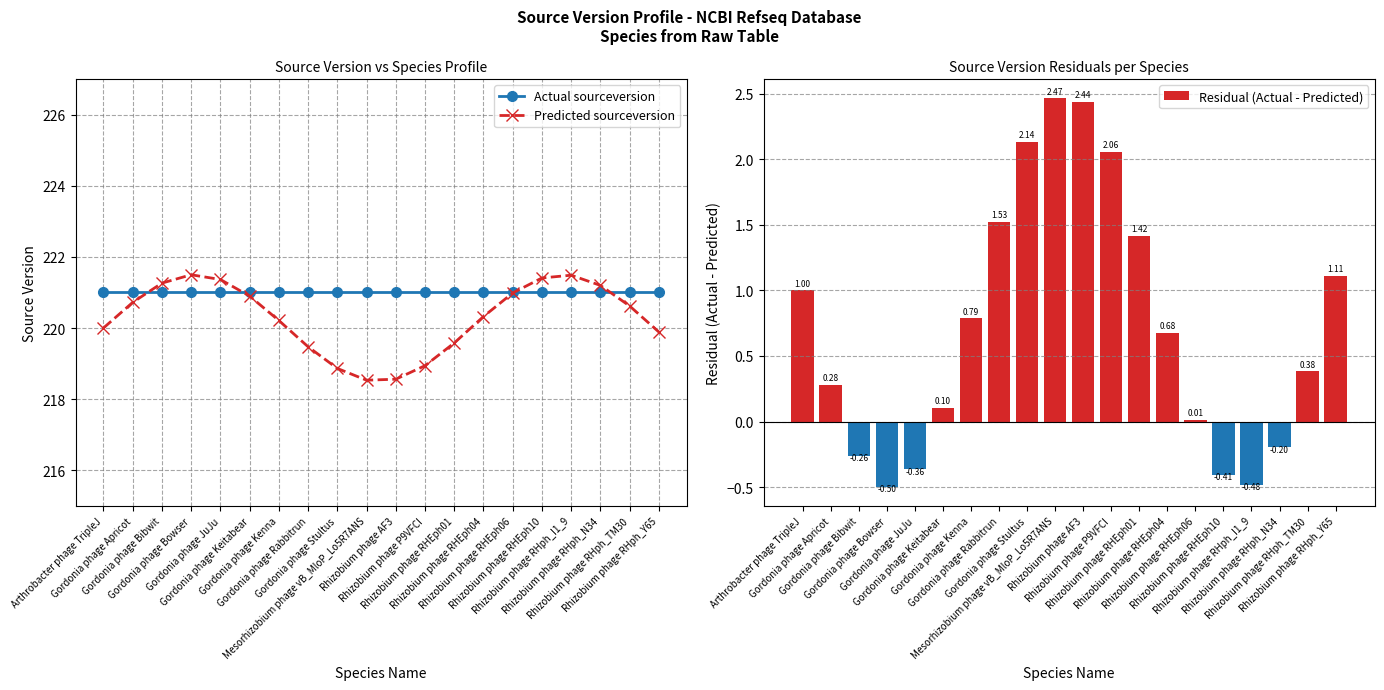

What is the difference between the highest and lowest values at Gordonia phage Bibwit?

221.5